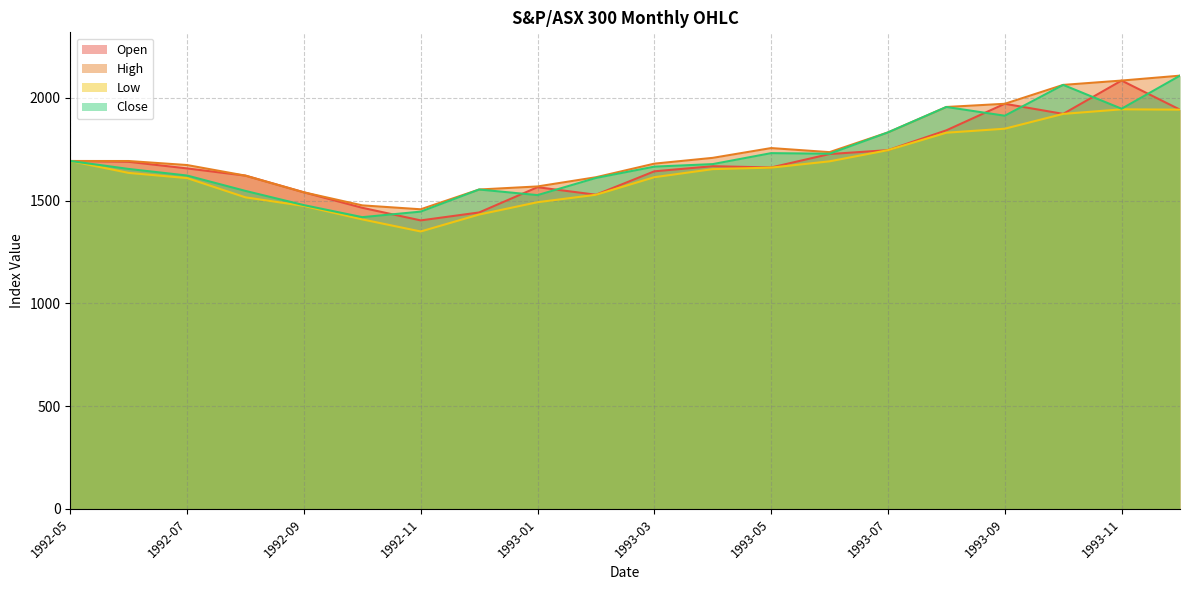

Reading left to right, extract all data points from this chart.

Open: 1692.6	1688.5	1656.4	1621.3	1540.1	1464.8	1403.5	1442.1	1565.0	1528.4	1642.3	1667.2	1661.0	1726.3	1745.3	1841.7	1970.8	1921.7	2083.8	1942.3
High: 1692.6	1692.4	1672.8	1621.3	1540.1	1476.6	1457.6	1553.8	1568.7	1613.5	1679.6	1707.8	1755.4	1735.6	1831.6	1955.3	1970.8	2062.7	2083.8	2107.7
Low: 1692.6	1634.6	1609.4	1515.7	1473.9	1408.4	1349.7	1432.1	1492.0	1528.2	1613.7	1653.0	1660.3	1690.9	1745.3	1830.2	1849.6	1921.7	1943.9	1942.3
Close: 1692.6	1653.8	1621.8	1546.9	1477.9	1419.3	1446.2	1553.8	1526.5	1610.0	1665.1	1677.4	1730.7	1727.8	1831.6	1955.3	1912.7	2062.7	1946.8	2107.7